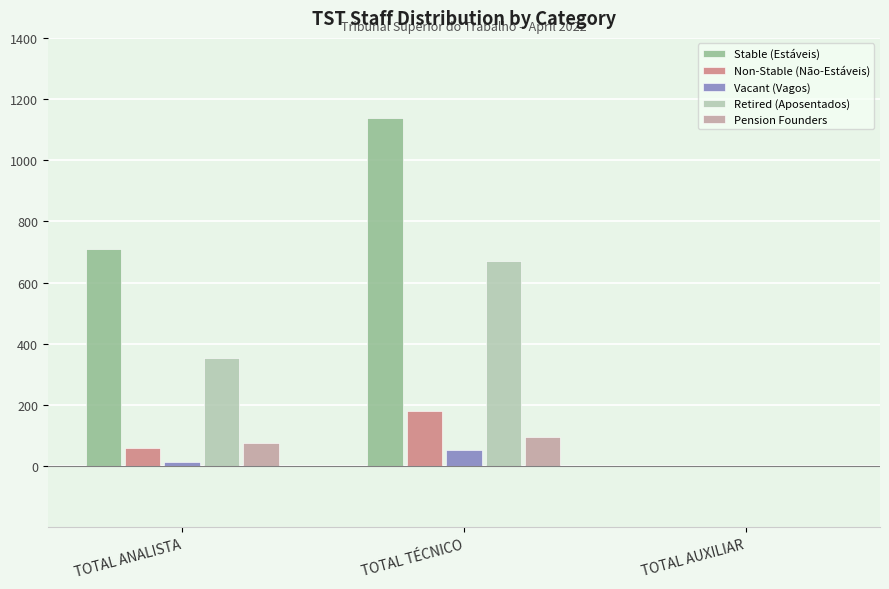

Reading left to right, extract all data points from this chart.

Stable (Estáveis): 709	1138	0
Non-Stable (Não-Estáveis): 59	182	0
Vacant (Vagos): 15	53	0
Retired (Aposentados): 354	672	0
Pension Founders: 75	96	0